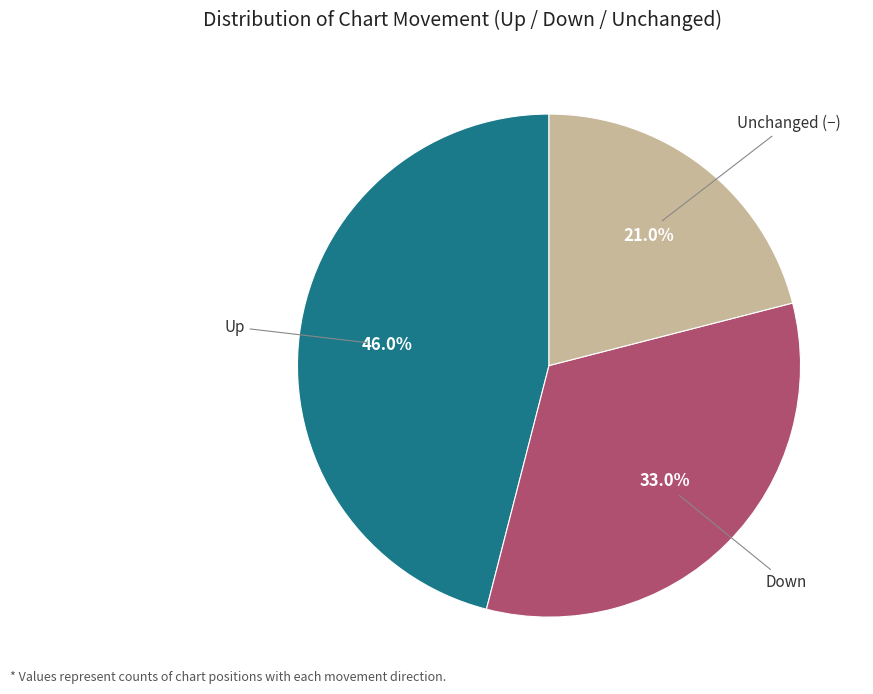

Is there a majority slice in this chart?

No